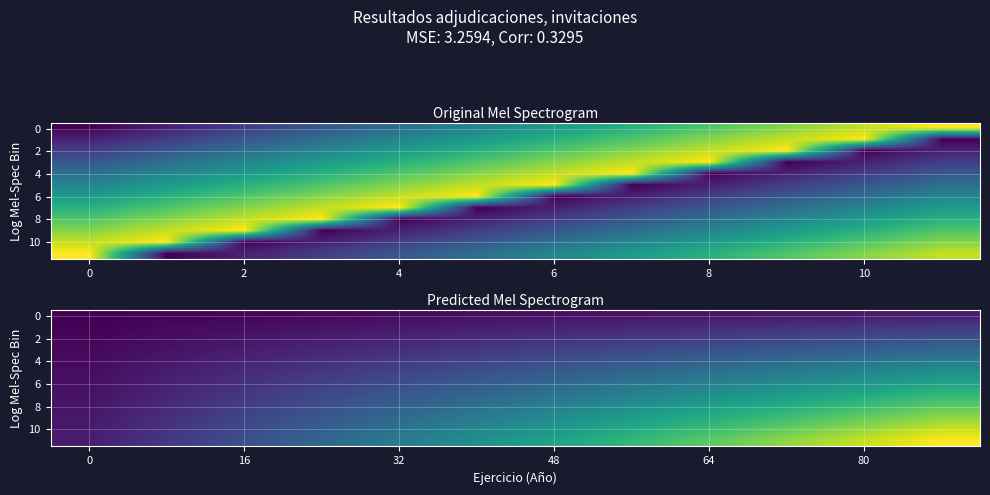

What is the average value of the 8 series?

9.8